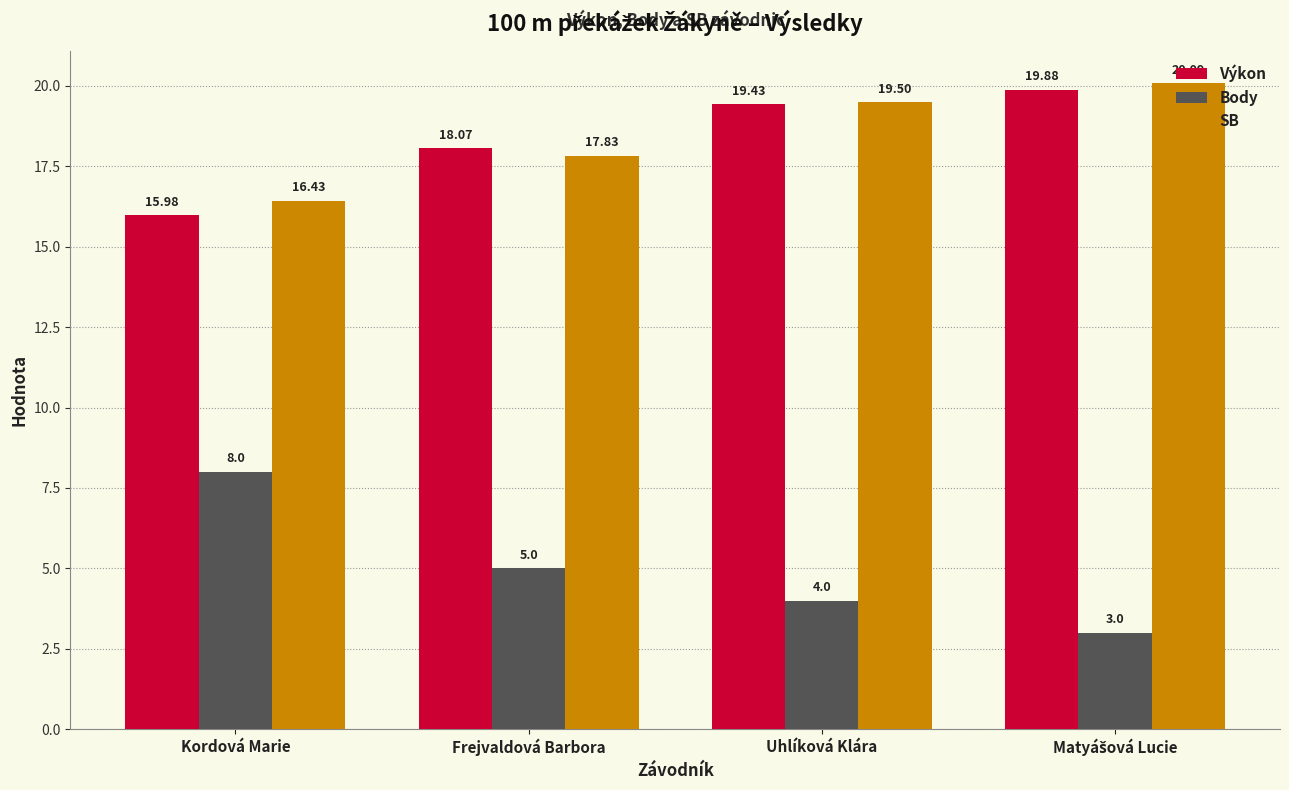

What is the label of the 3rd bar from the right?

Frejvaldová Barbora